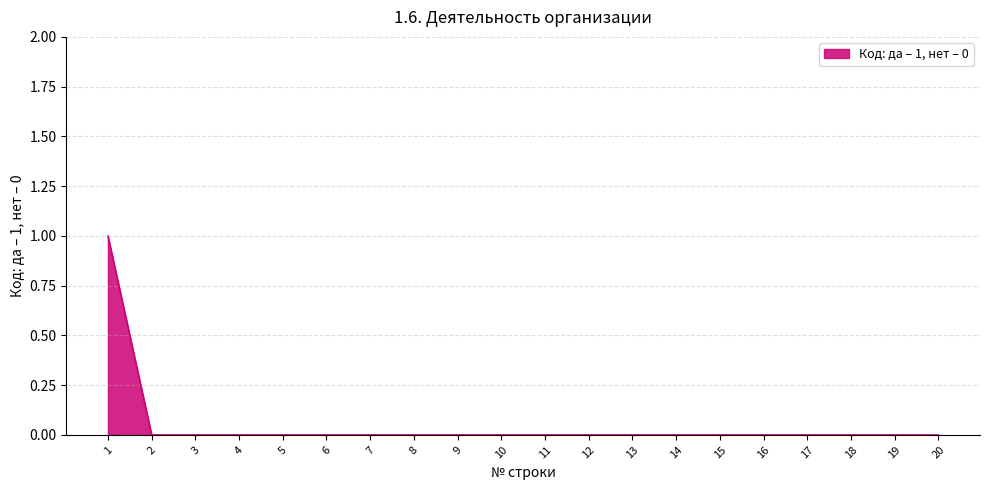

How many lines are shown in the chart?

1